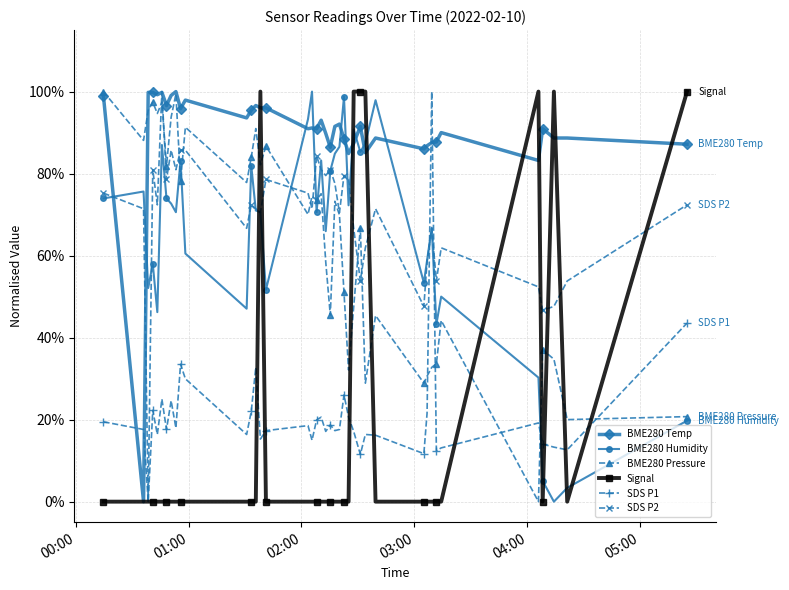

How many times do BME280 Pressure and BME280 Temp cross each other?

1